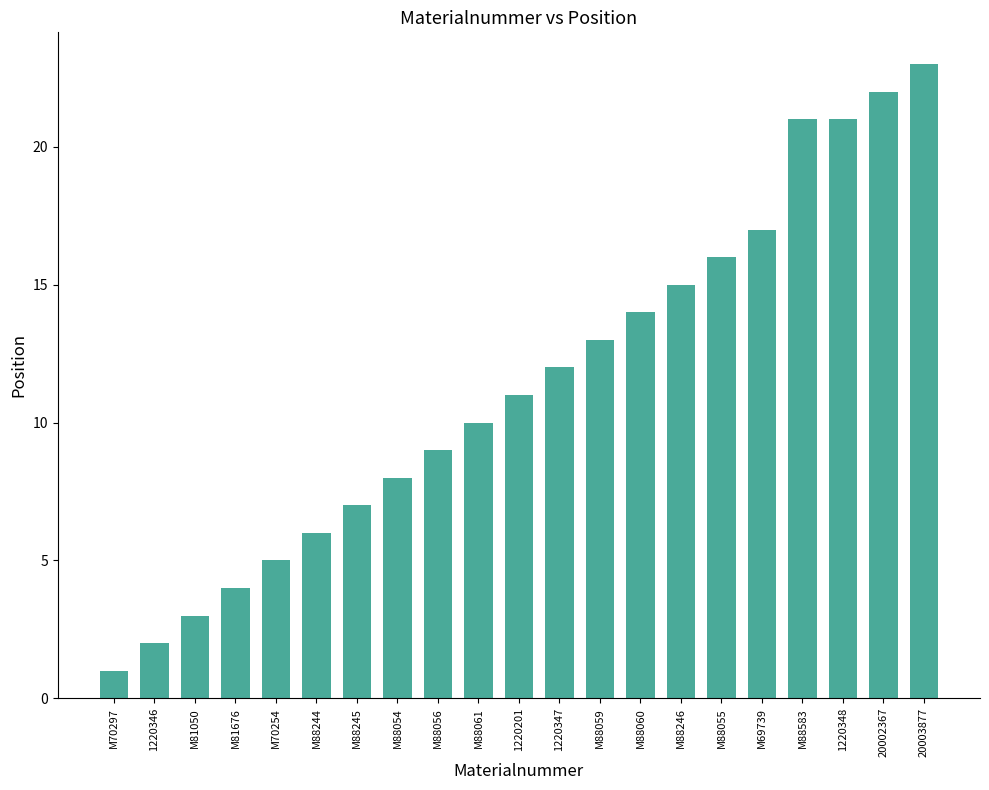

Reading left to right, what are all the values shown in this chart?

M70297=1	1220346=2	M81050=3	M81676=4	M70254=5	M88244=6	M88245=7	M88054=8	M88056=9	M88061=10	1220201=11	1220347=12	M88059=13	M88060=14	M88246=15	M88055=16	M69739=17	M88583=21	1220348=21	20002367=22	20003877=23